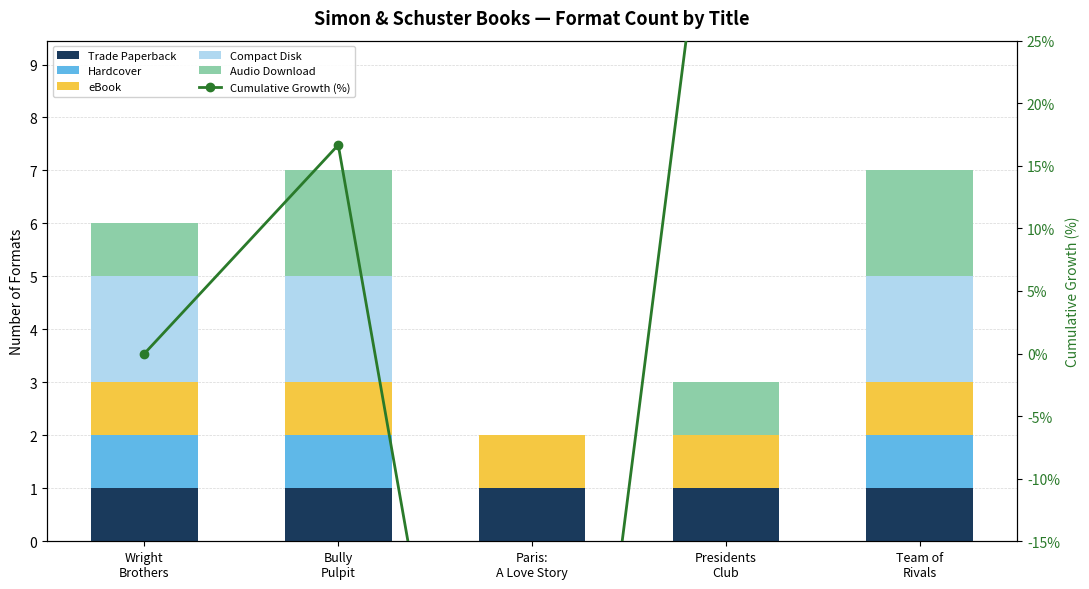

How many values in Cumulative Growth (%) are below zero?

1